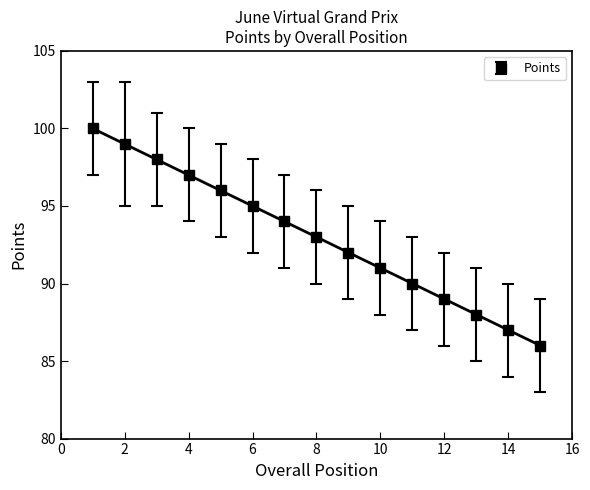

True or false: Points and Overall Position intersect in this chart.

False